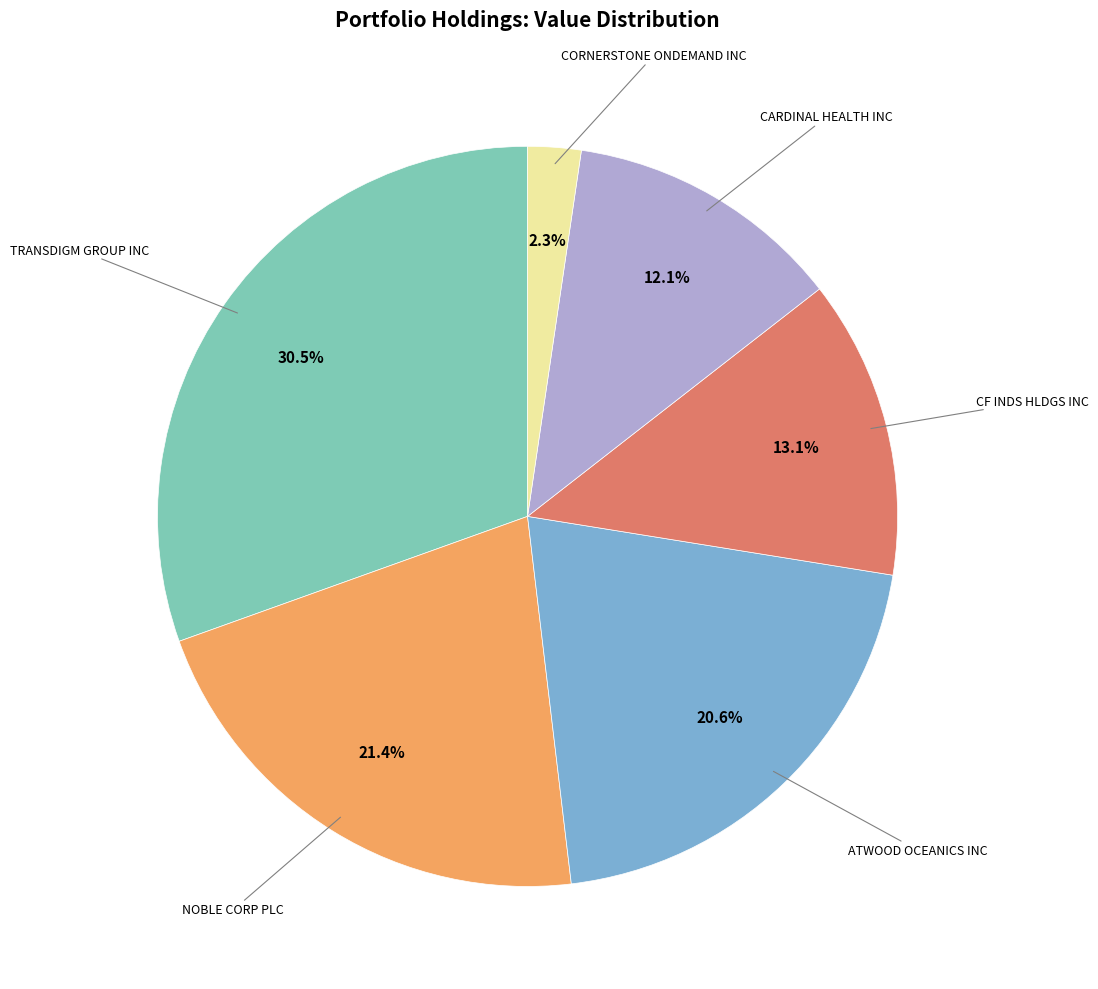

Is there a majority slice in this chart?

No